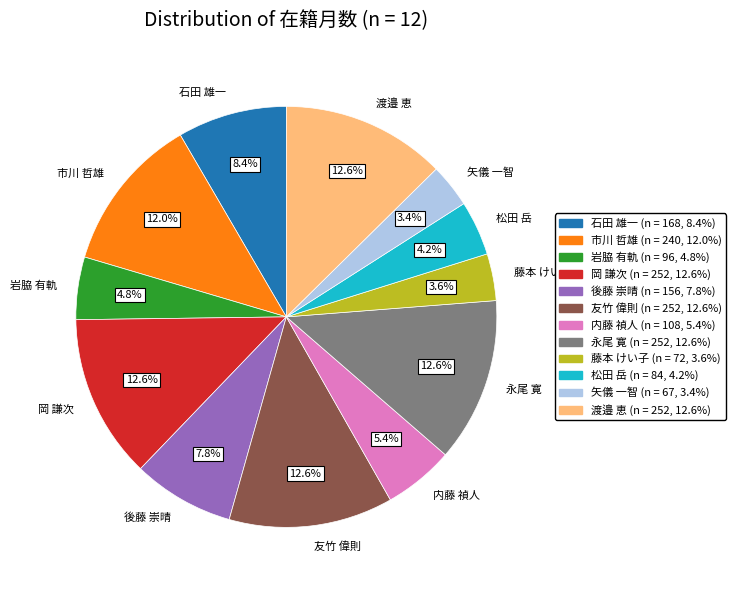

What percentage is the 友竹 偉則 slice, to the nearest percent?

13%